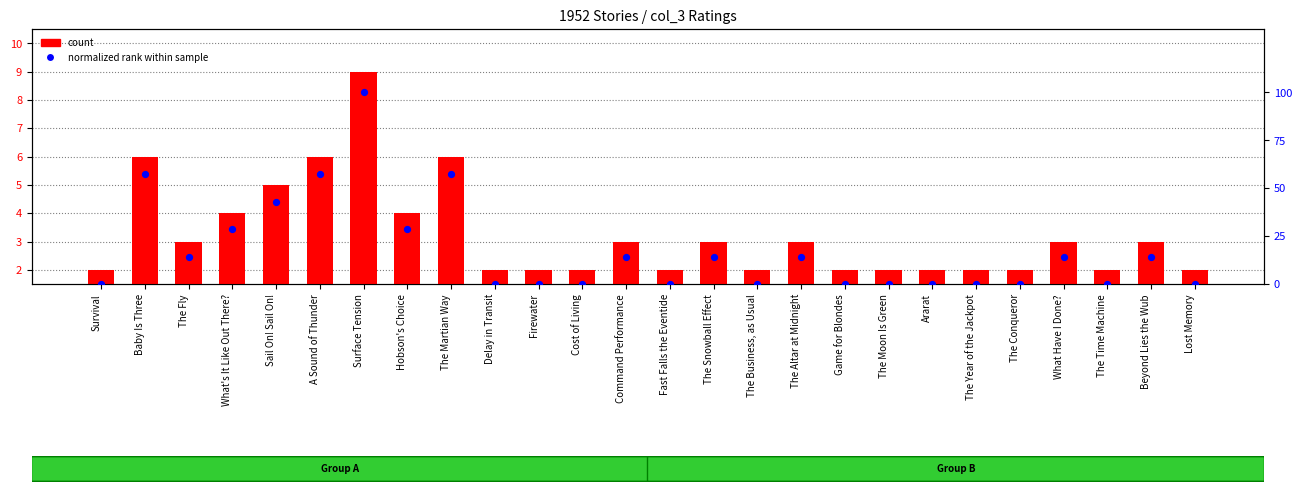

Which series contains the lowest Y value?

normalized rank within sample